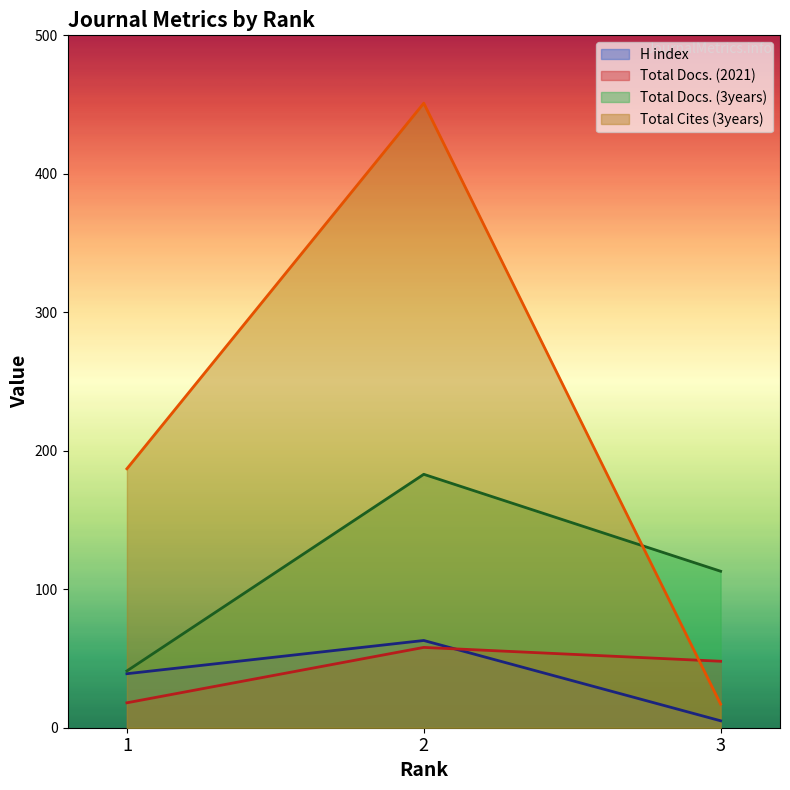

Which category has the lowest value in the Total Docs. (3years) series?

1